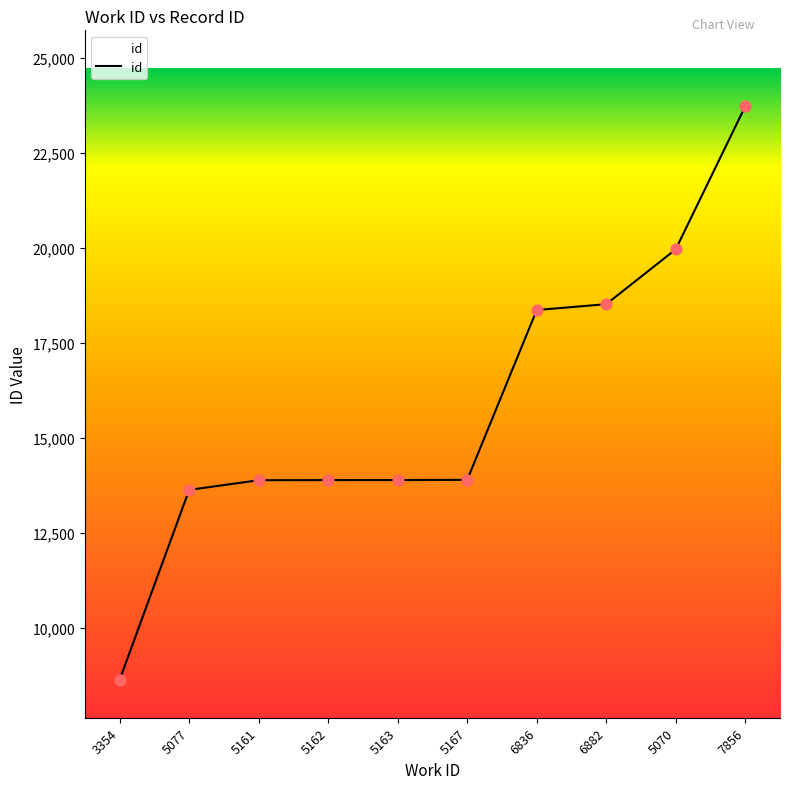

What is the change in value from 5077 to 5163?

+259